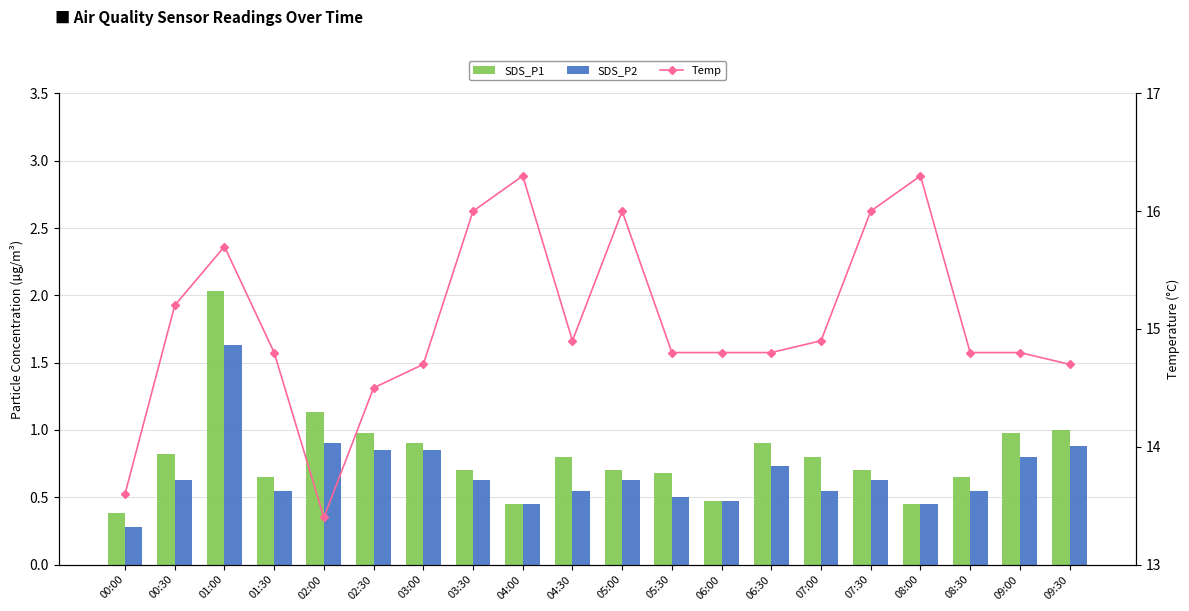

What is the label of the 18th bar from the right?

01:00